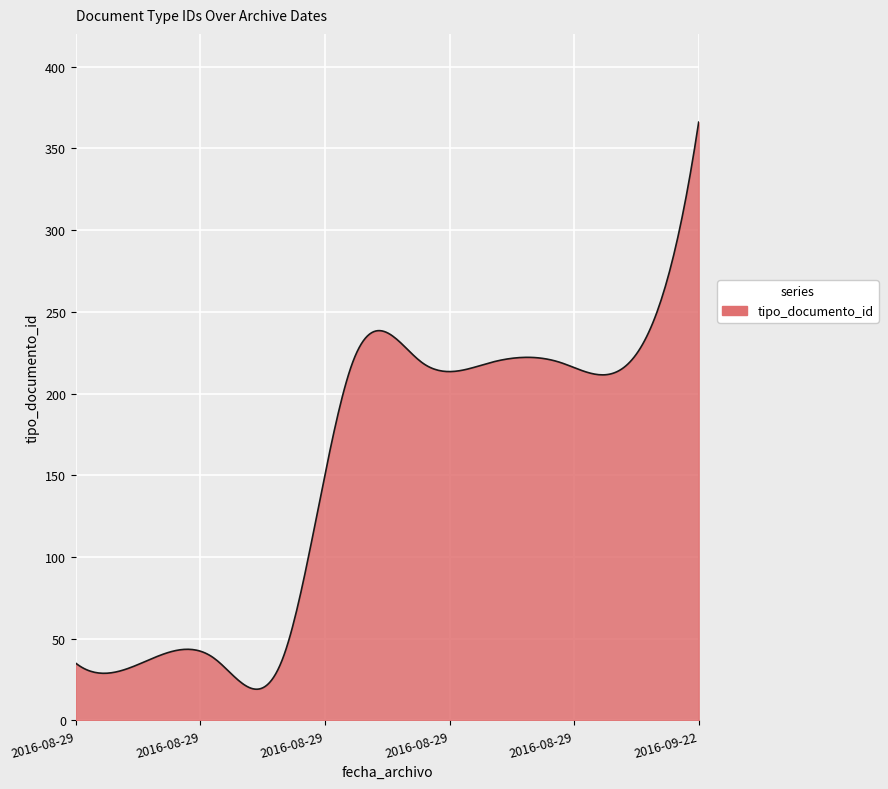

What is the difference between the maximum and minimum values?

346.9